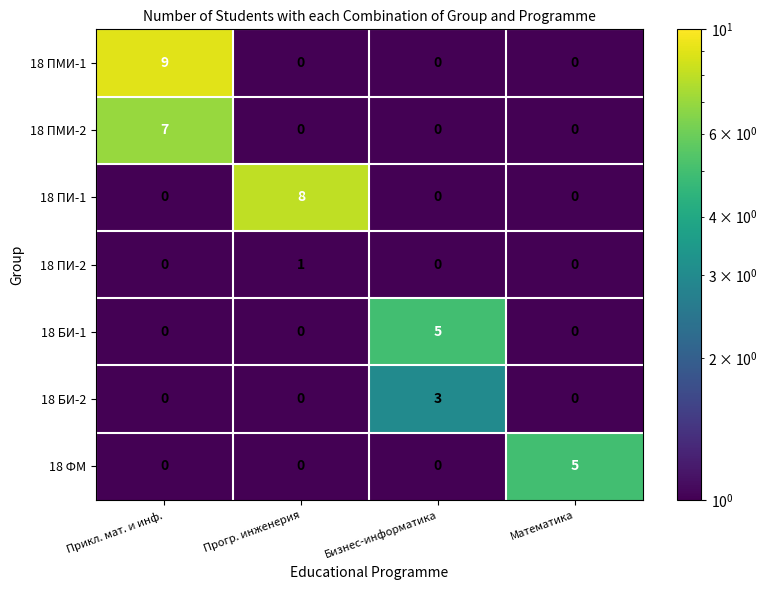

Which series has the largest range (max minus min)?

18 ПМИ-1